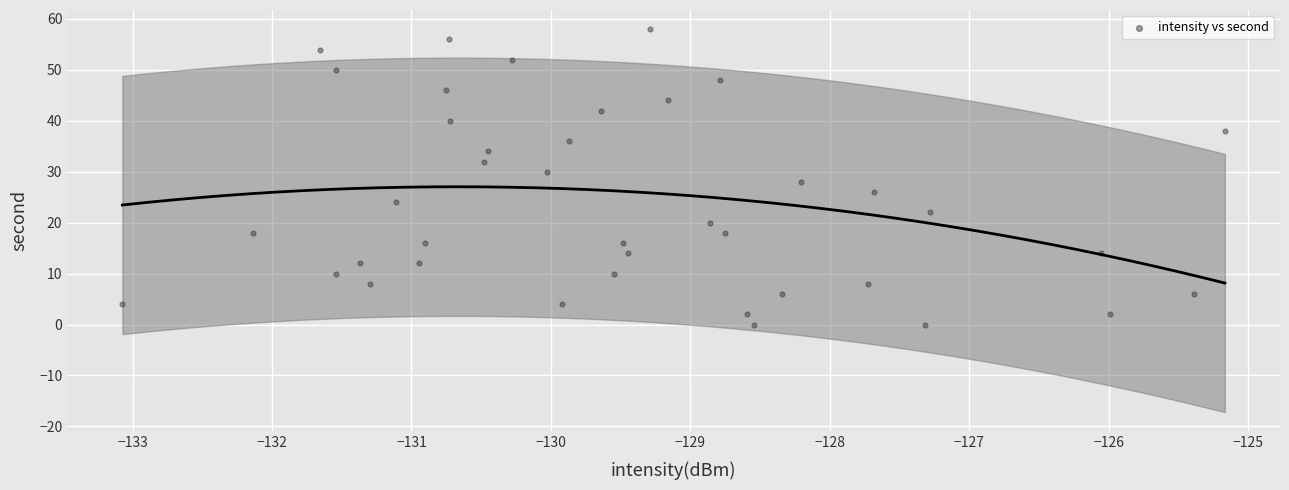

What is the range of Y values (max minus min)?

58